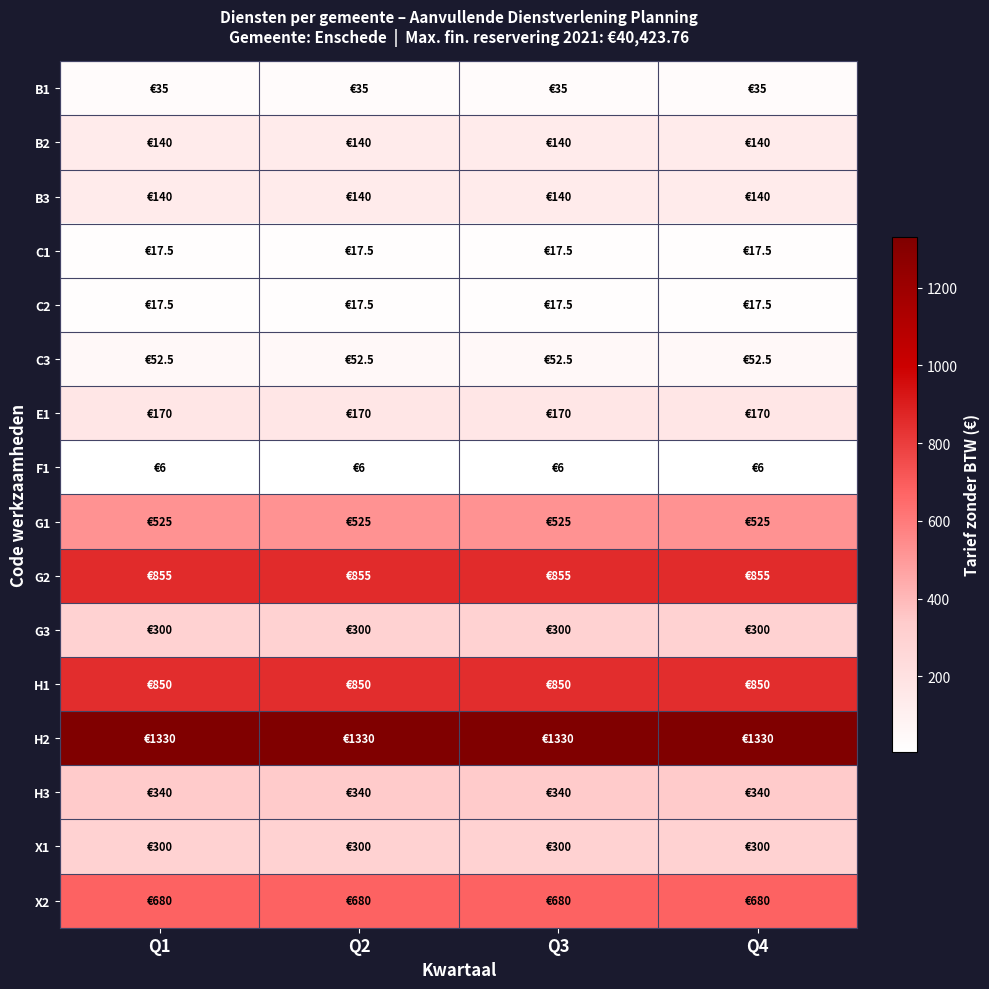

Rank the series by their maximum value, from highest to lowest.

H2, G2, H1, X2, G1, H3, G3, X1, E1, B2, B3, C3, B1, C1, C2, F1